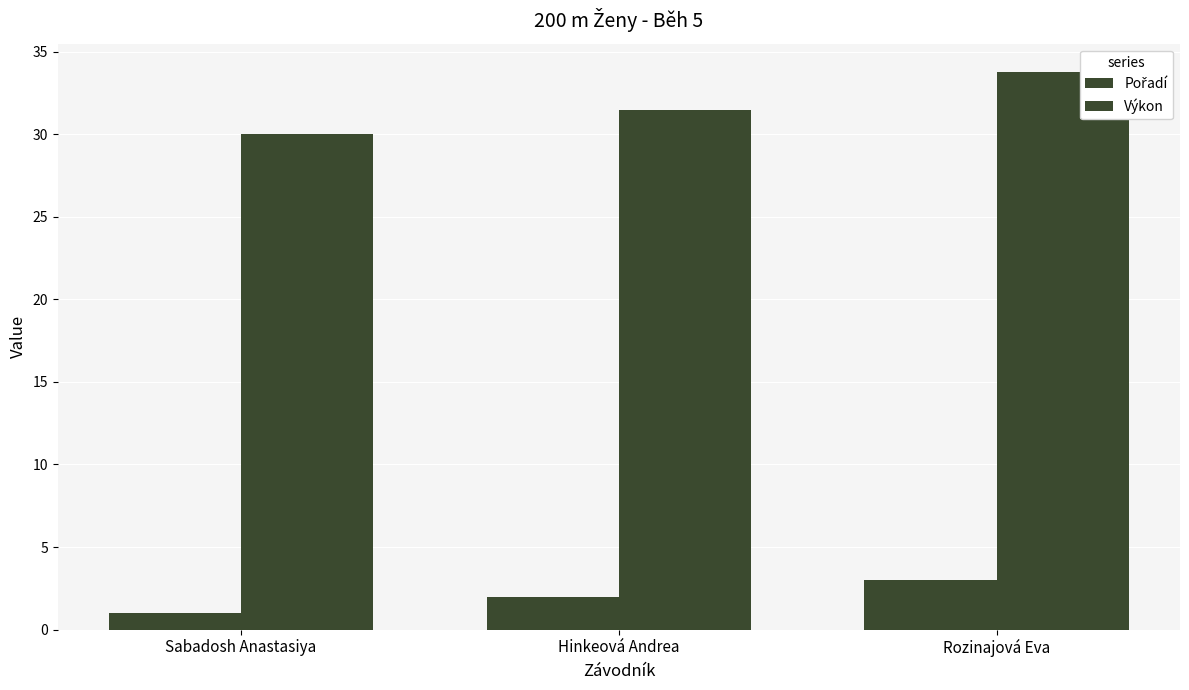

How many bars are there in total?

6